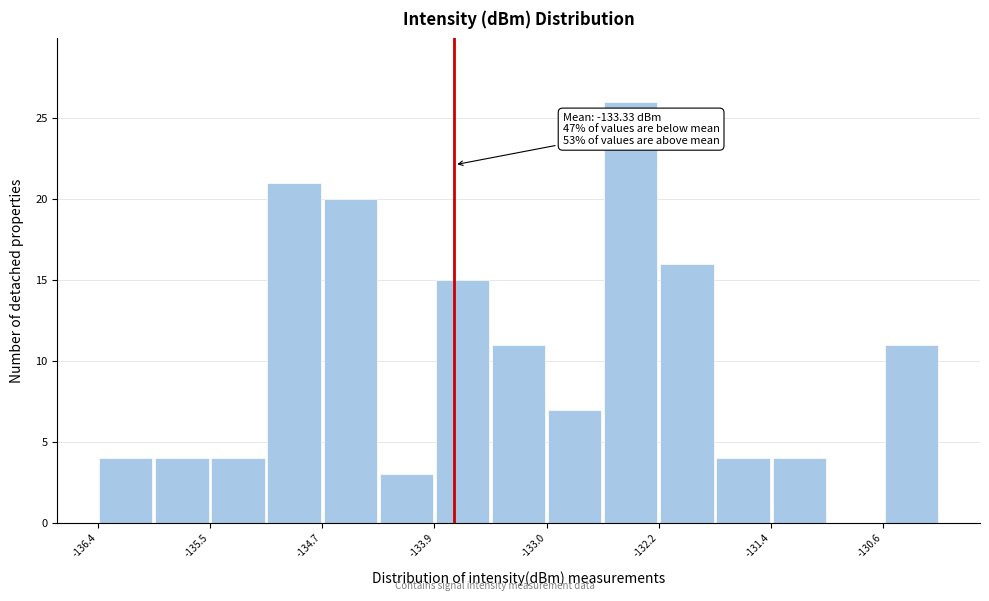

Over which range of the x-axis is the bar tallest?

-132.6 to -132.2